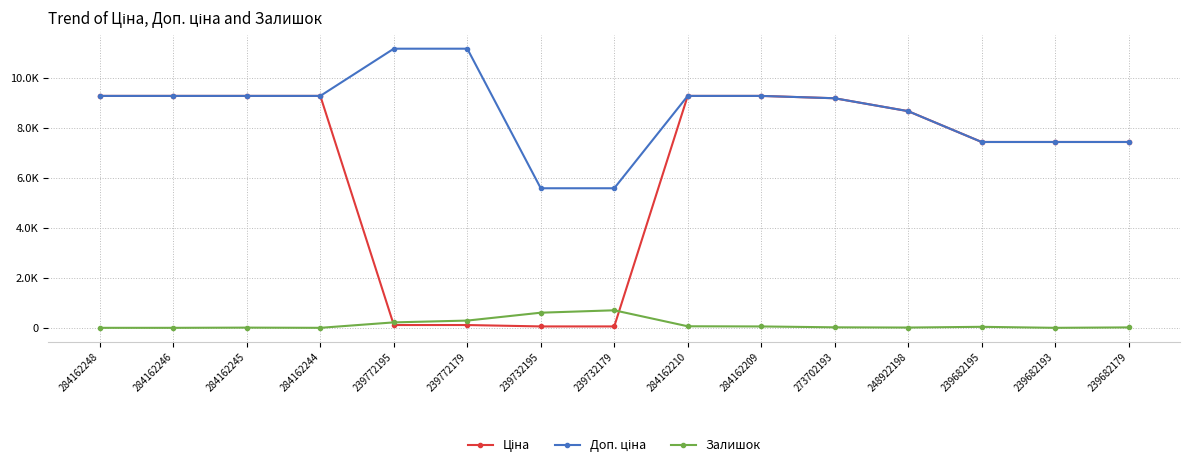

True or false: Залишок and Доп. ціна intersect in this chart.

False